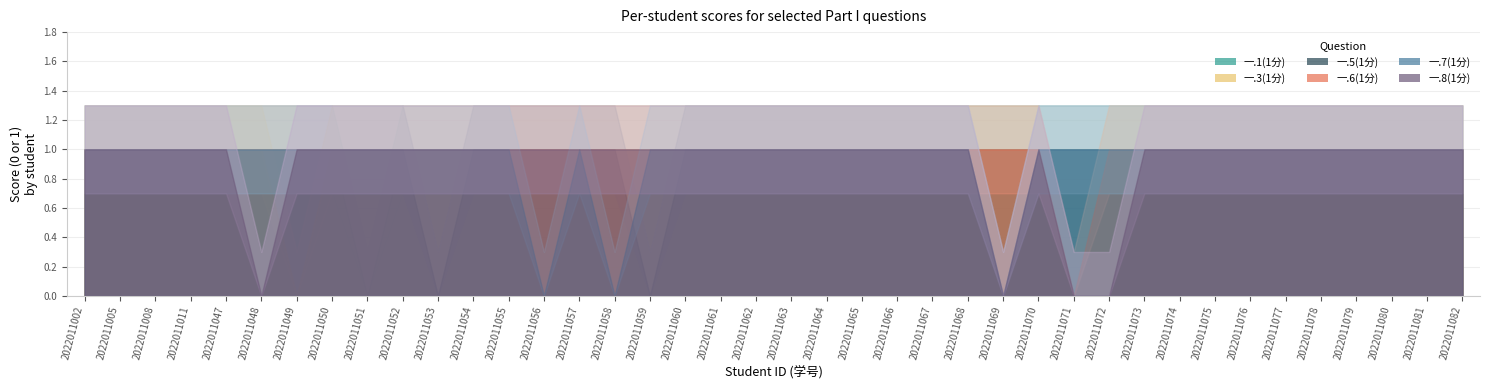

At which category is the sum across all series the highest?

2022011002